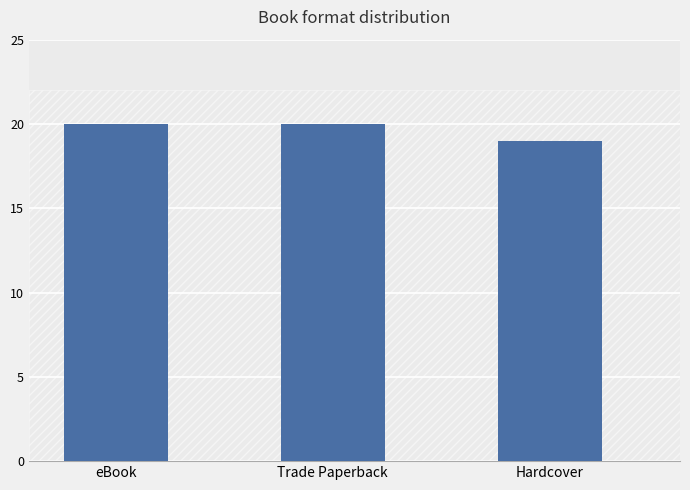

Which has a higher value, Trade Paperback or Hardcover?

Trade Paperback